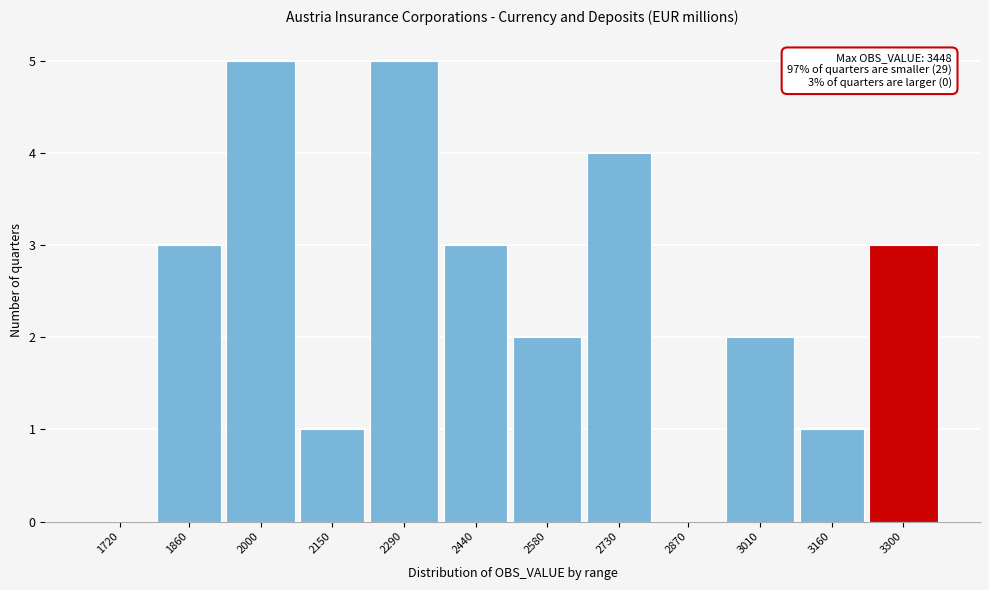

Reading left to right, list all the values displayed in this chart.

1720=0	1860=3	2000=5	2150=1	2290=5	2440=3	2580=2	2730=4	2870=0	3010=2	3160=1	3300=3